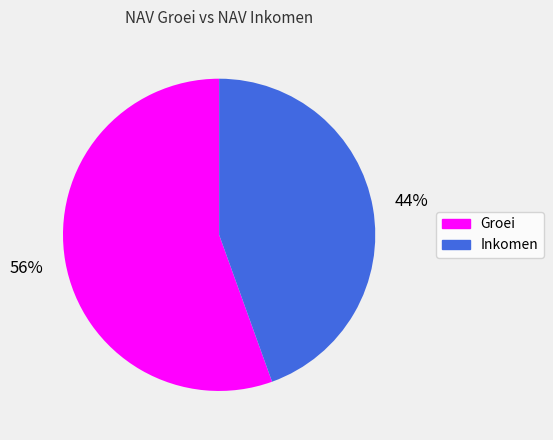

Does any single category account for the majority?

Yes